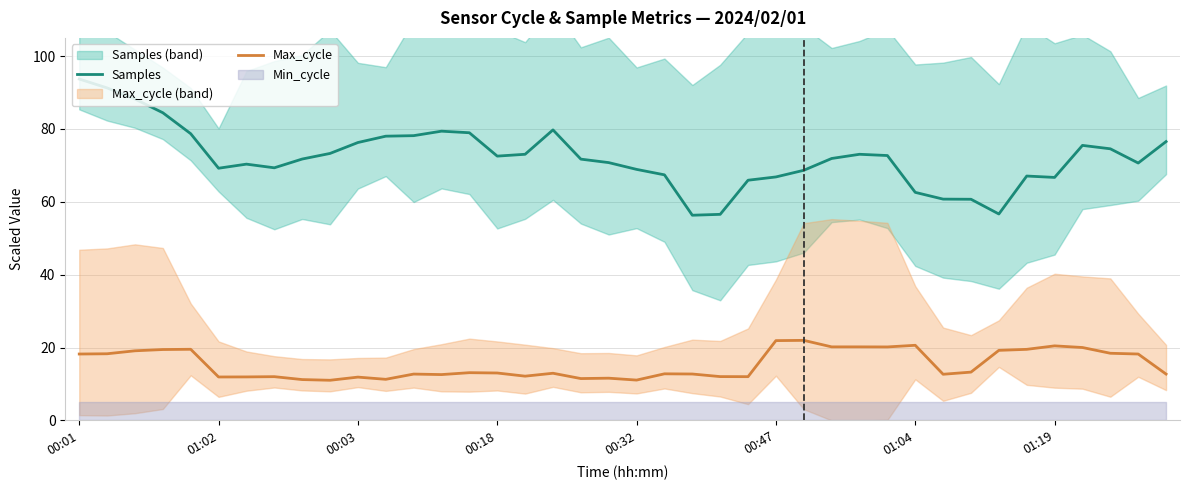

Which category has the highest value in the Samples series?

00:01